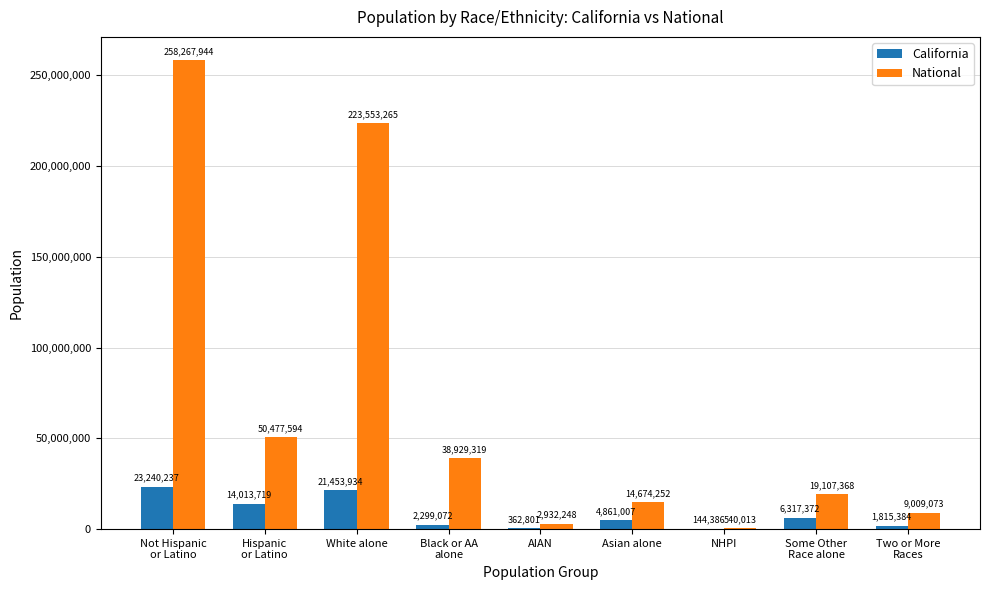

What is the highest value of the National series?

258267944